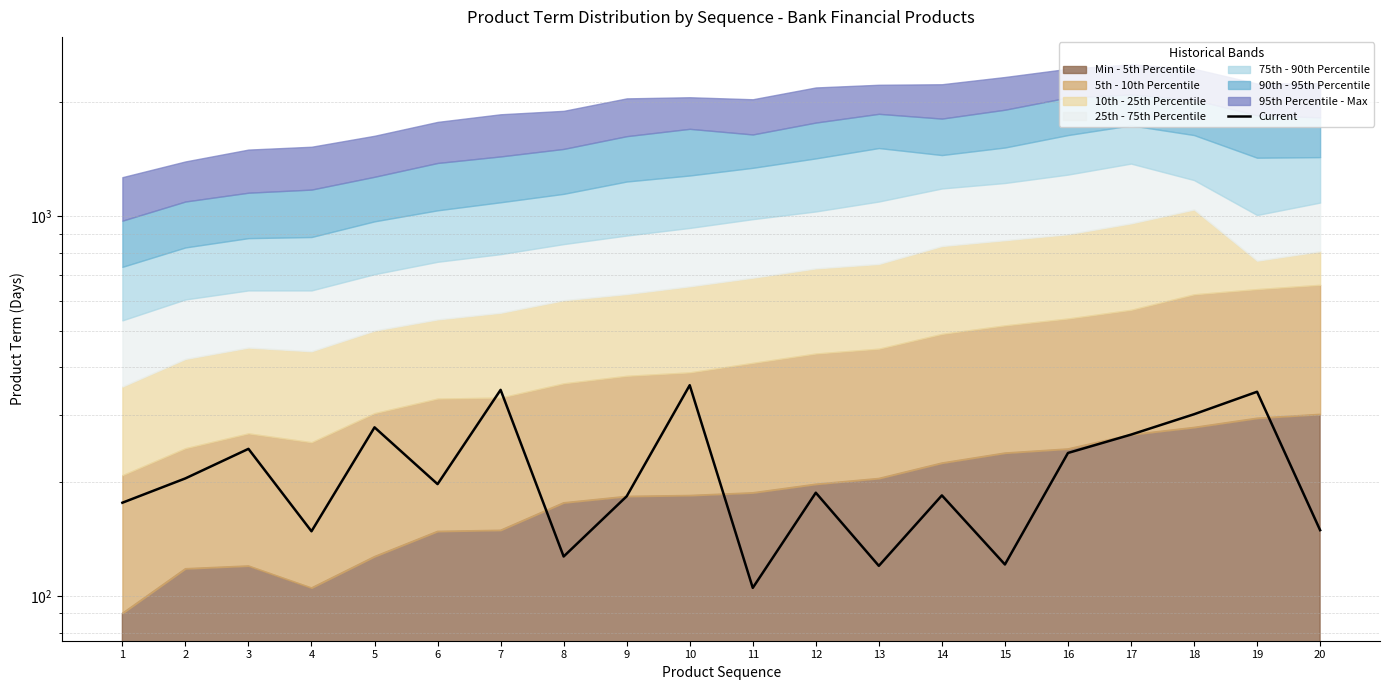

Where is the first local minimum?

4